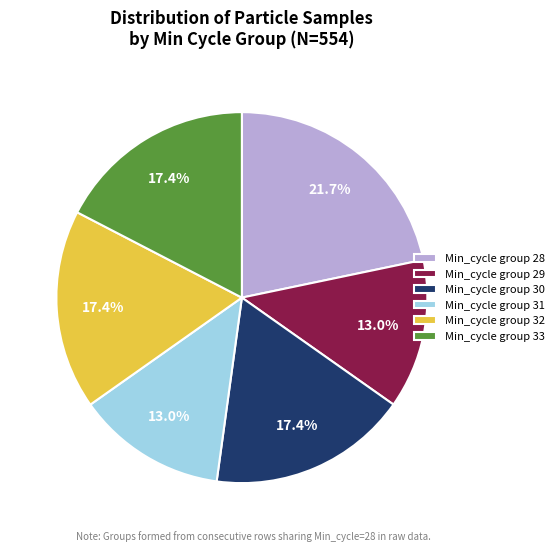

Which category has the biggest portion of the pie?

Min_cycle group 28